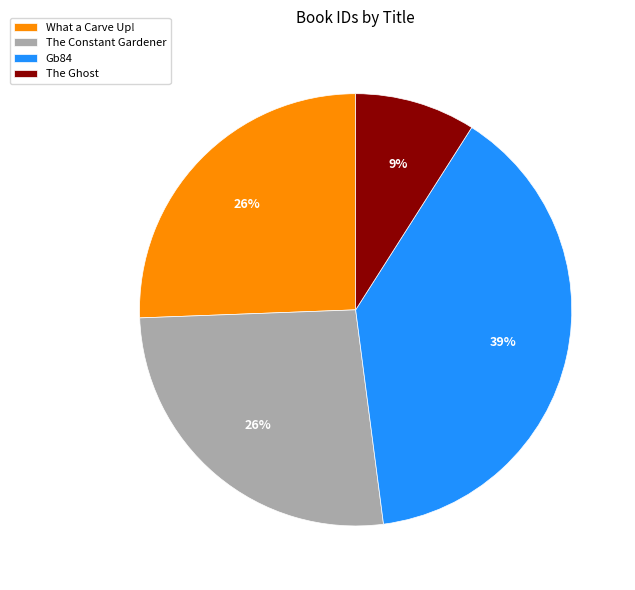

True or false: The Constant Gardener accounts for 38% of the total.

False